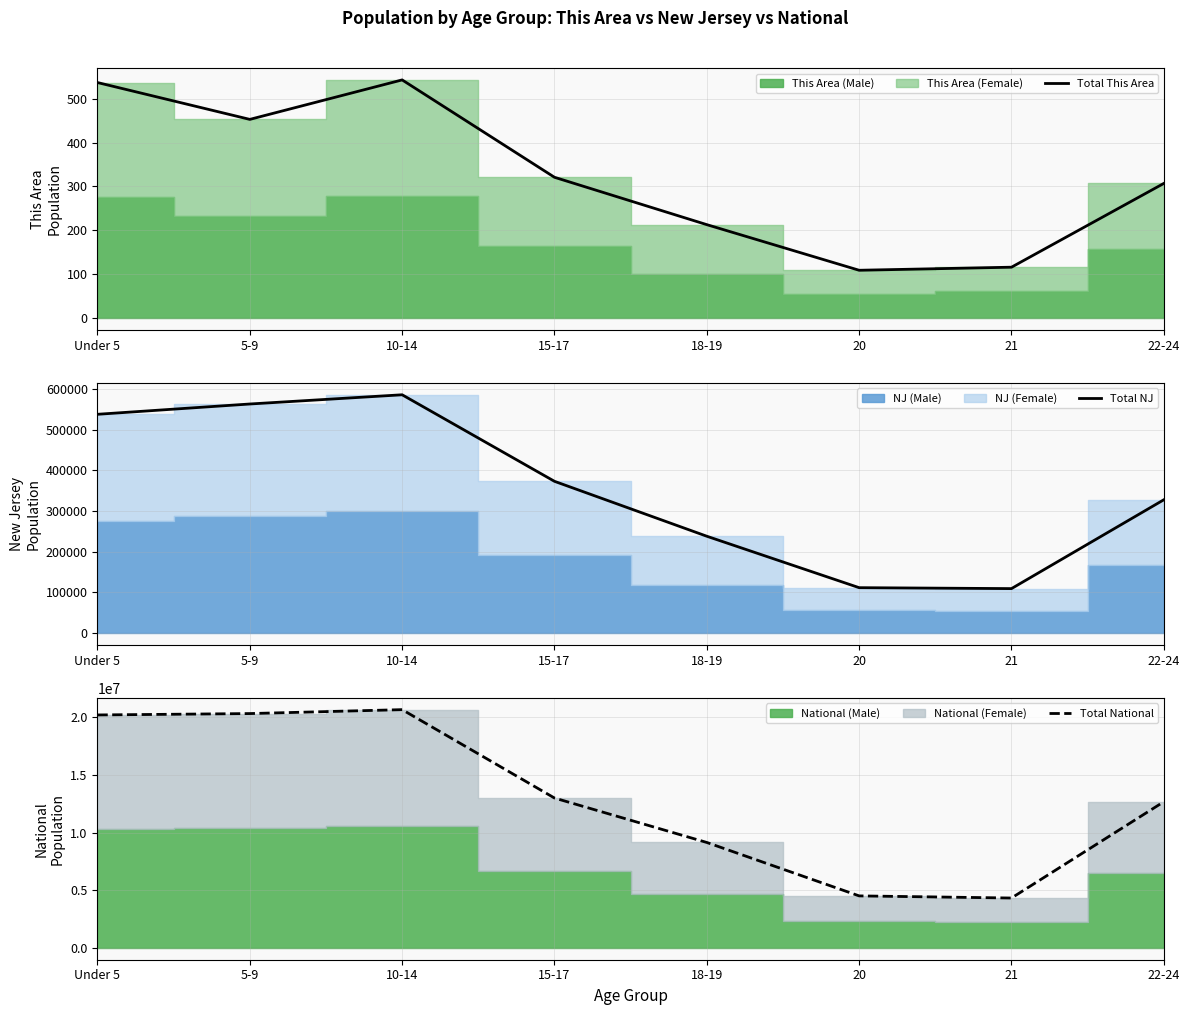

True or false: Total National has a value of 20339638 at 5-9.

True